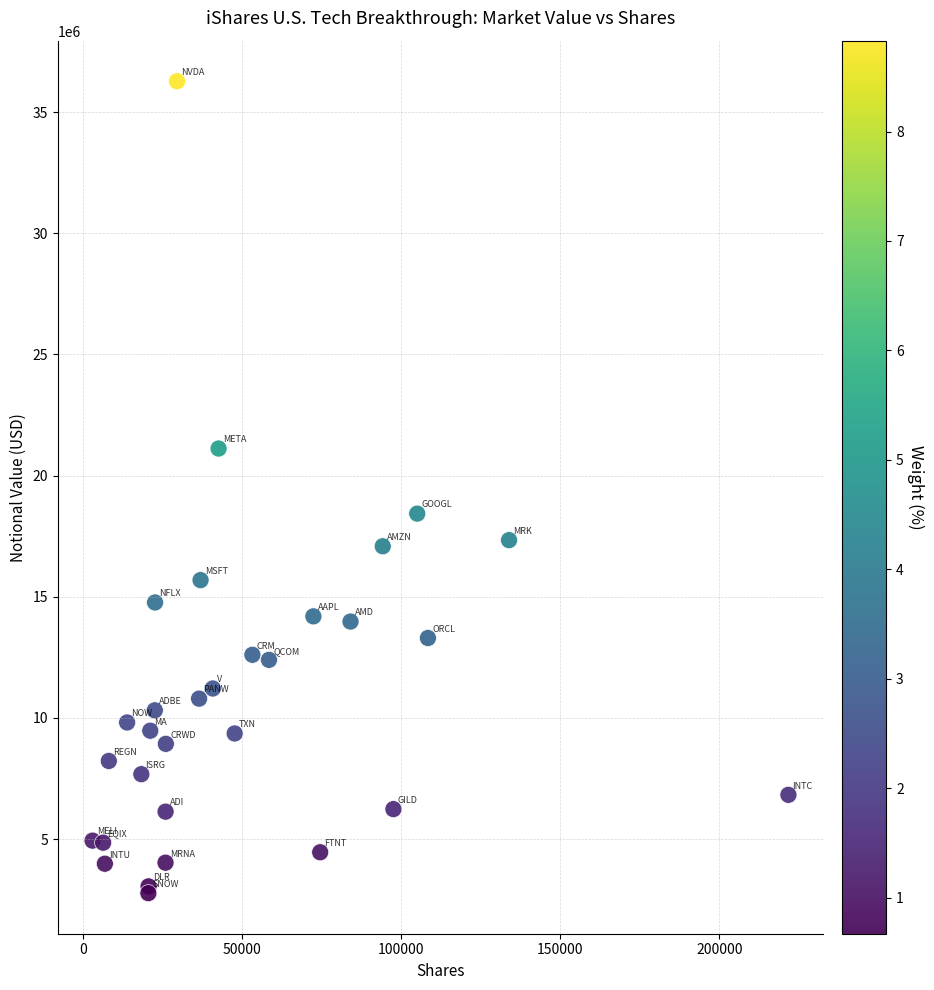

What Y value in the scatter plot is closest to 19520358?

18430153.3